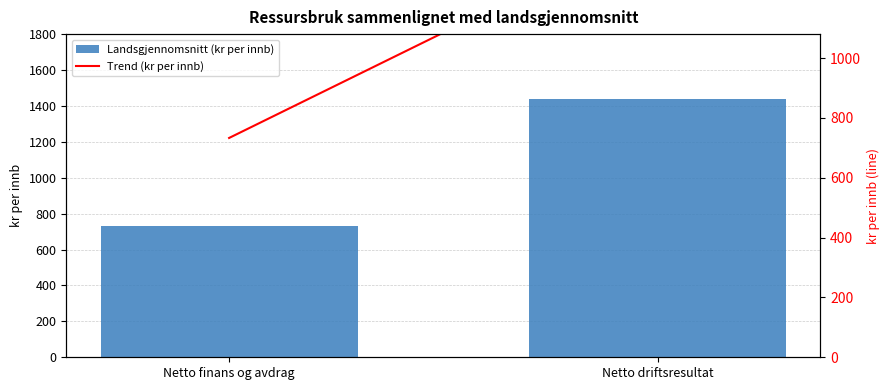

How many data points in Trend (kr per innb) are above 1436?

1